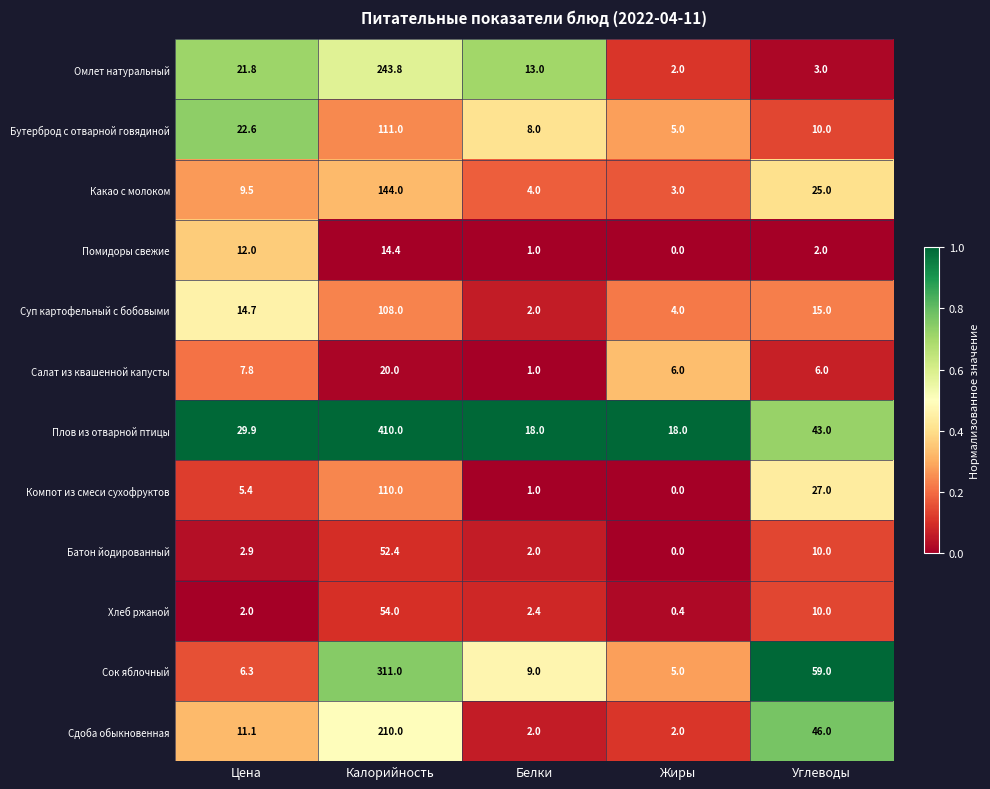

The value of Бутерброд с отварной говядиной at Жиры is 1.2. True or false?

False